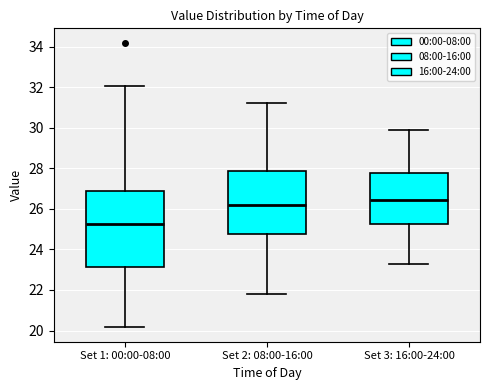

Which box is the tallest, from its lower edge to its upper edge?

Set 1: 00:00-08:00